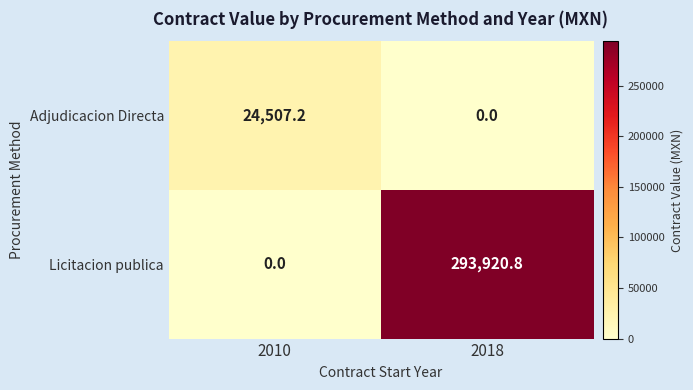

Reading left to right, what are all the values shown in this chart?

Adjudicacion Directa: 2010=24507.2	2018=0.0
Licitacion publica: 2010=0.0	2018=293920.8